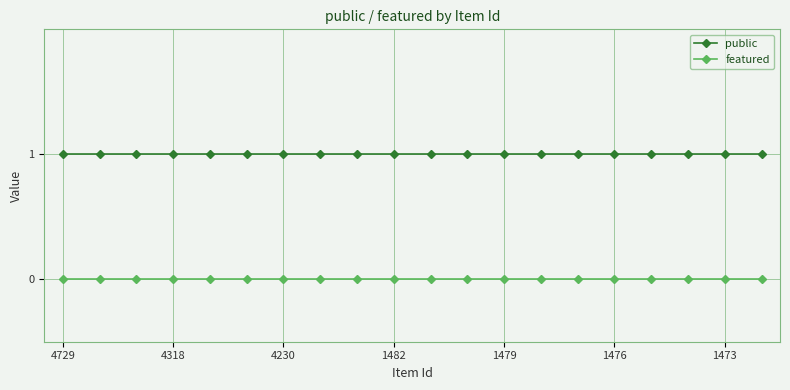

What is the sum of all public values?

20